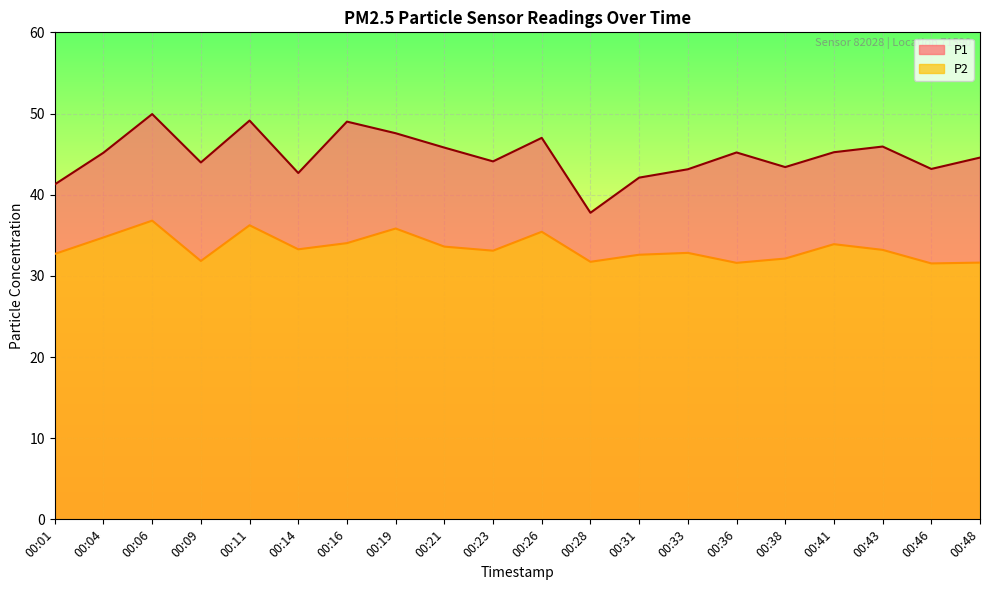

The value of P2 at 00:21 is 53.7. True or false?

False